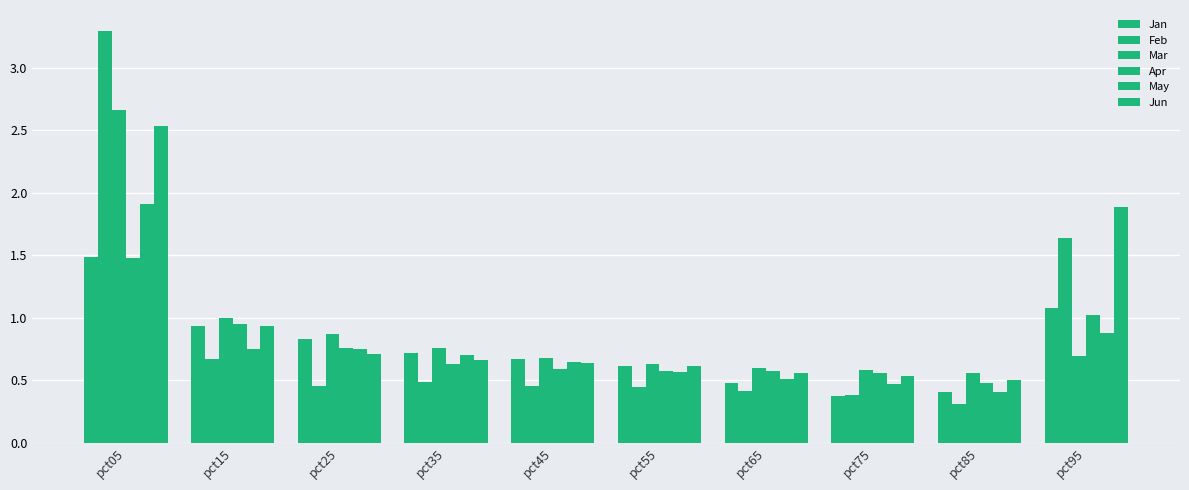

Does the chart contain stacked bars?

No